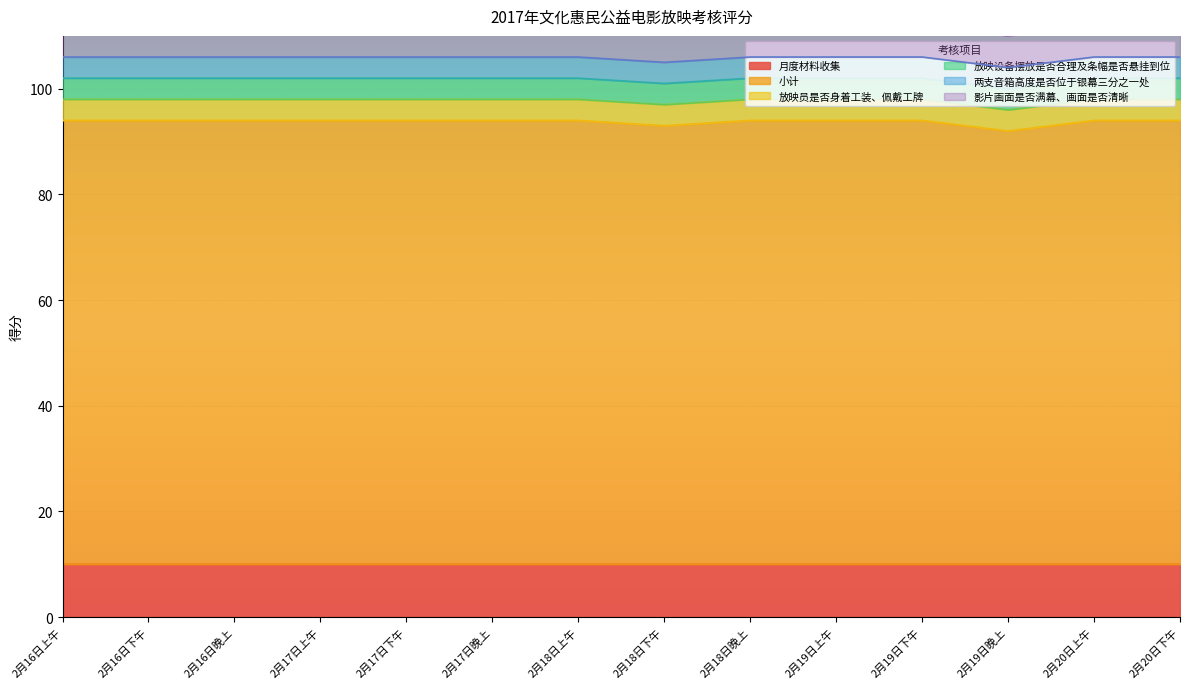

Which series changed the most between 2月16日下午 and 2月20日上午?

月度材料收集